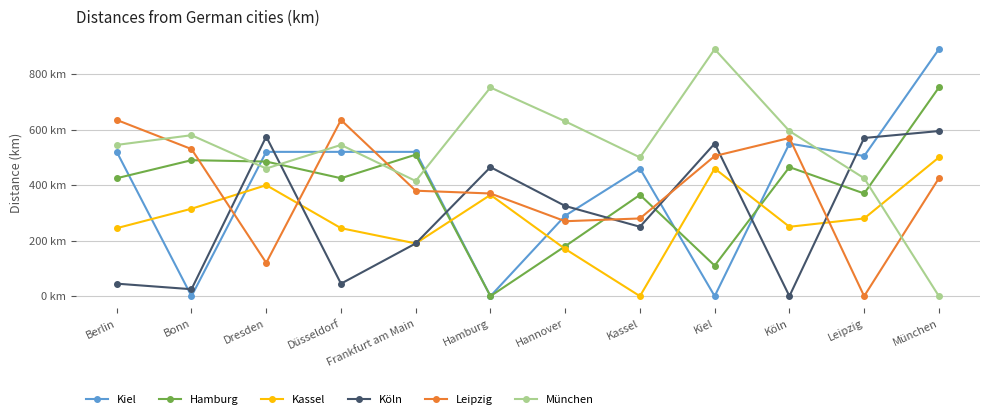

True or false: Hamburg has more than 1 interior local peaks.

True